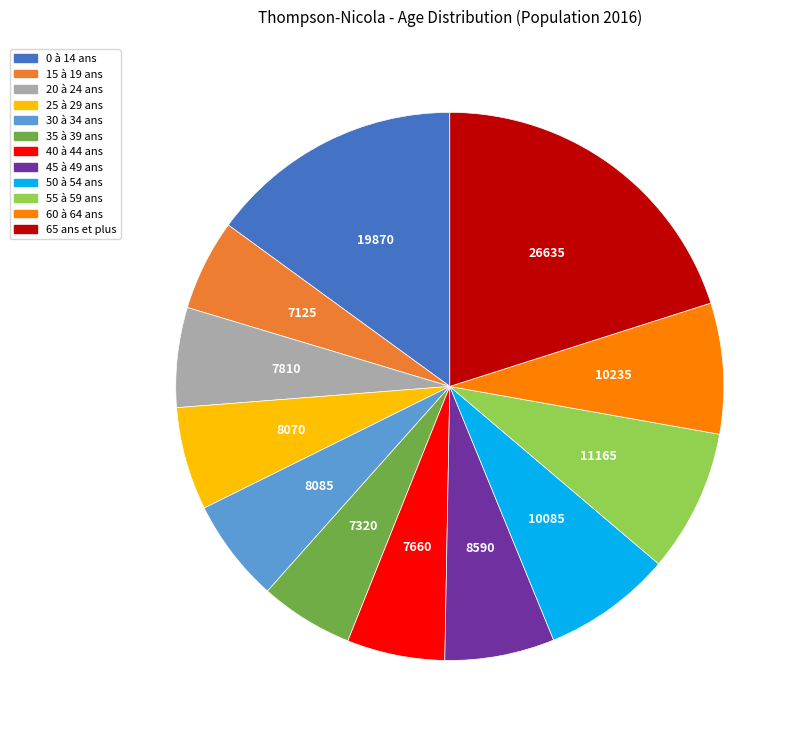

Does 55 à 59 ans account for over 50% of the chart?

No